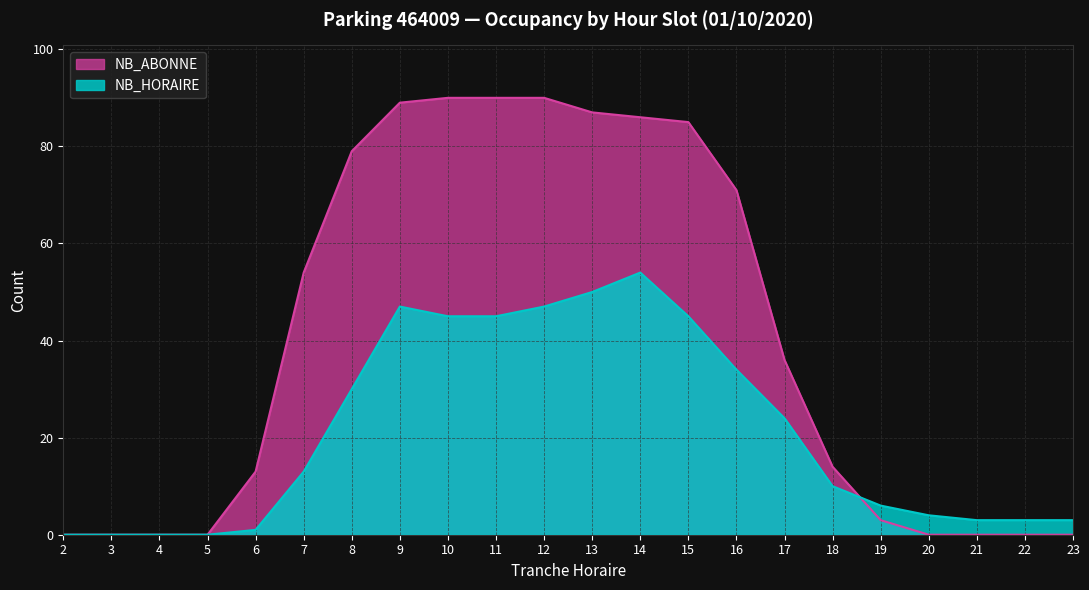

True or false: NB_ABONNE has more than 1 interior local peaks.

False